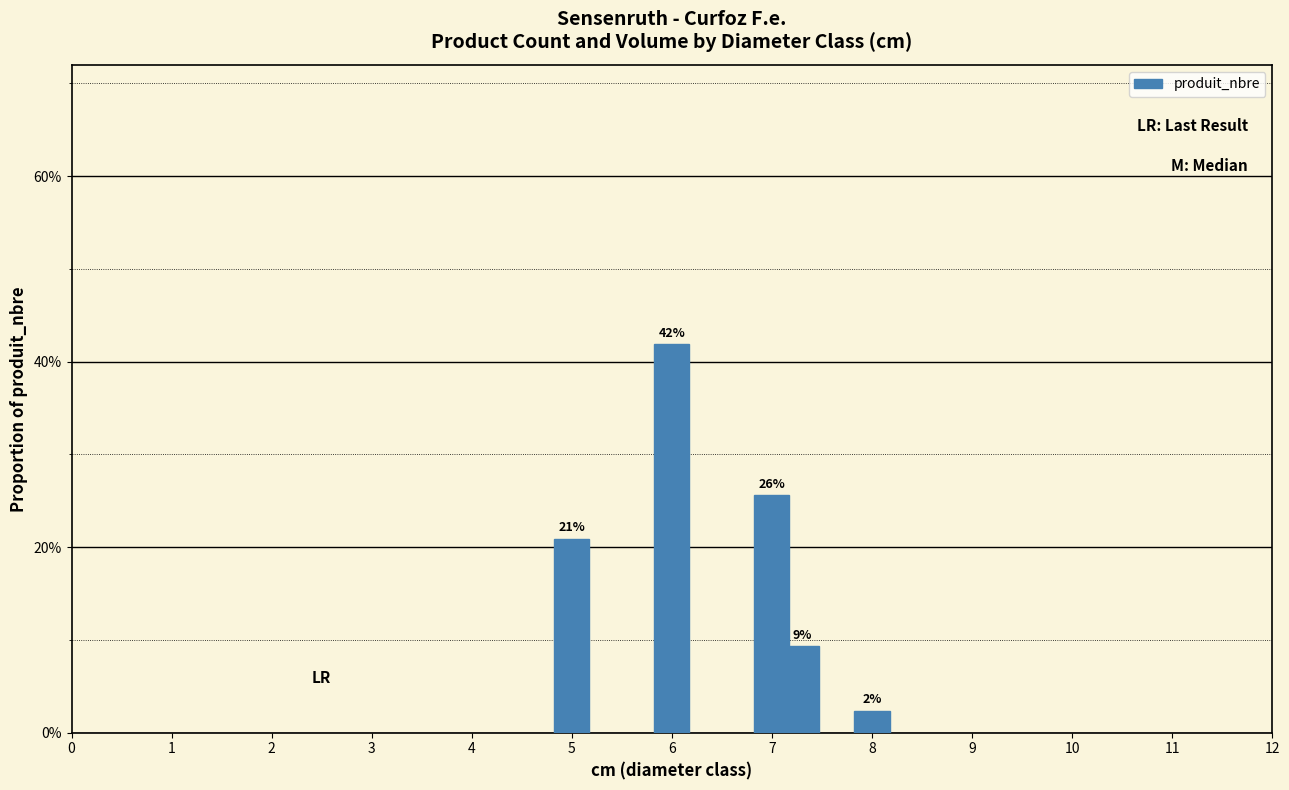

What is the greatest value displayed?

0.4